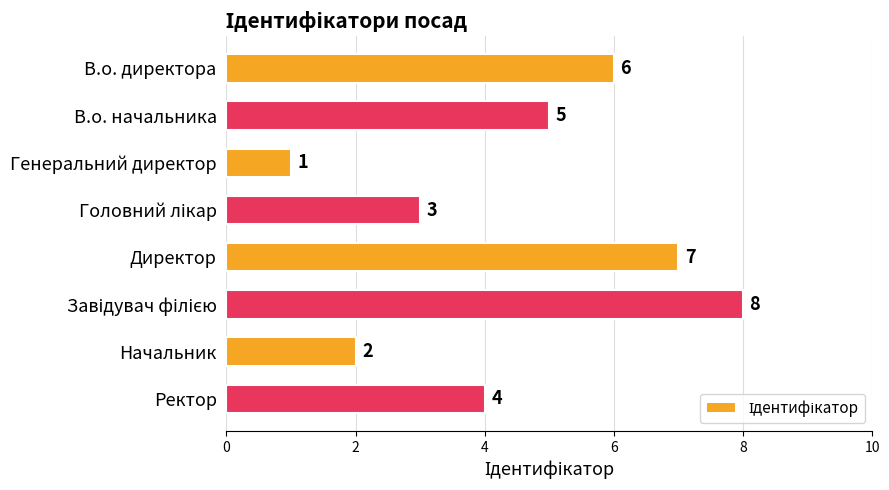

How many values are between 3 and 7?

5